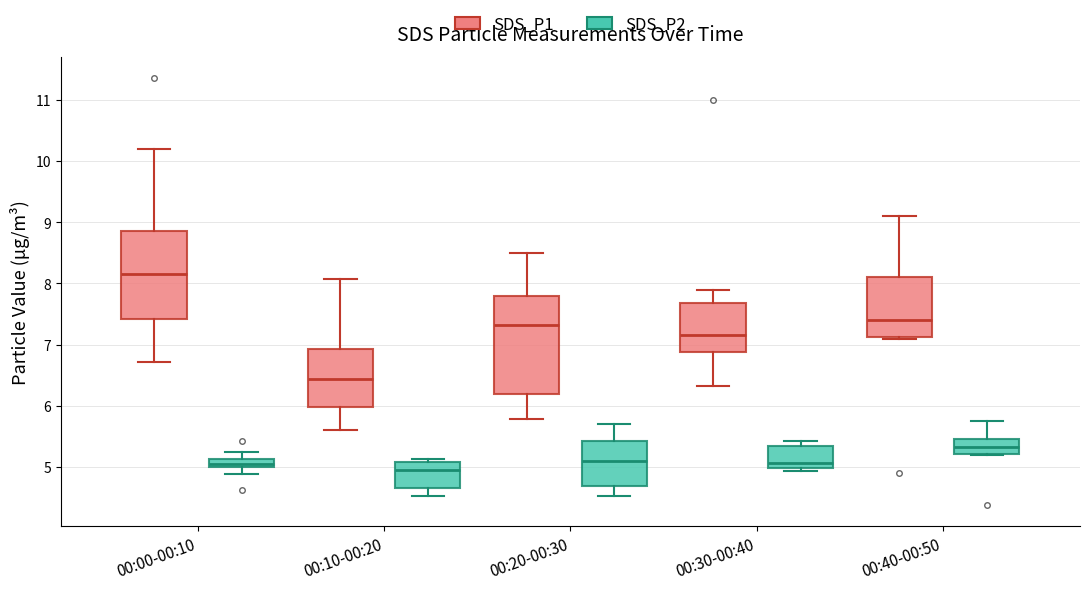

Where is the lower edge of the box for 00:30-00:40 (SDS_P2) on the y-axis? The values are not printed on the chart, so give them approximately, as read against the axis.

5.0